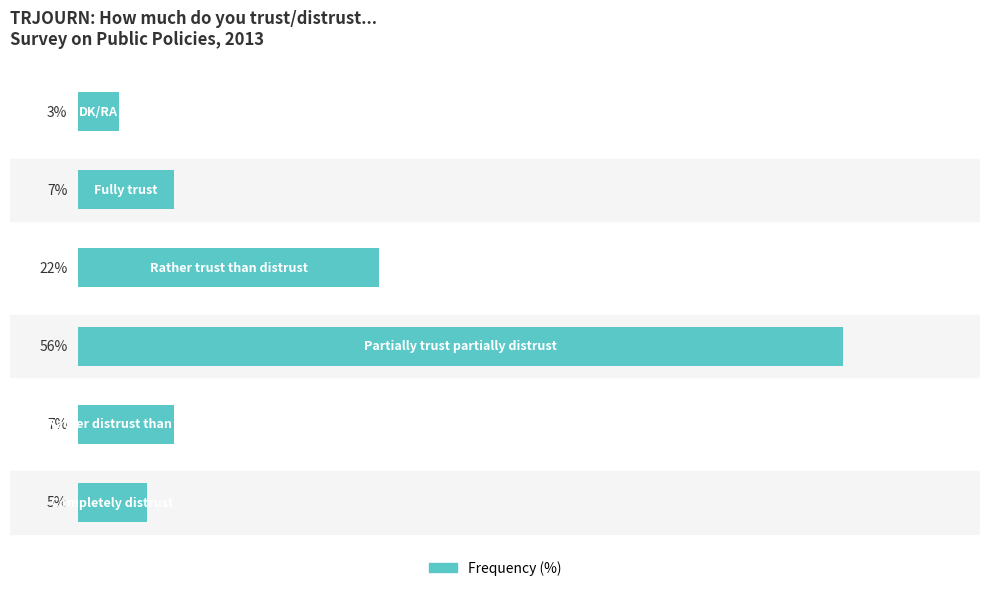

Does the chart contain any negative values?

No